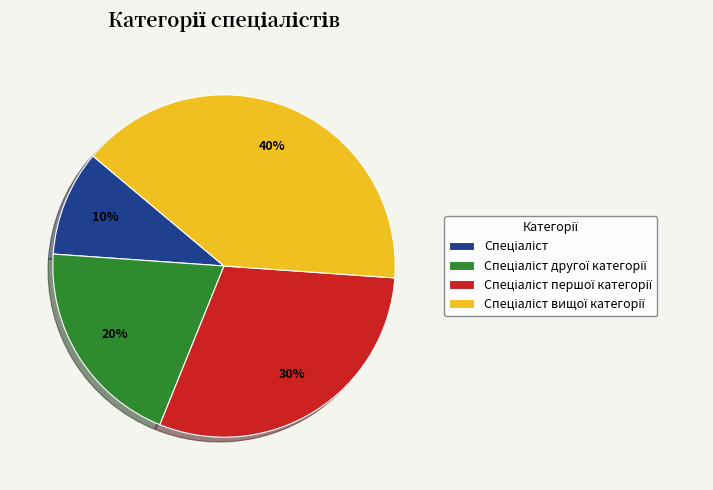

To the nearest percent, what is the difference between the largest and smallest slice percentages?

30%